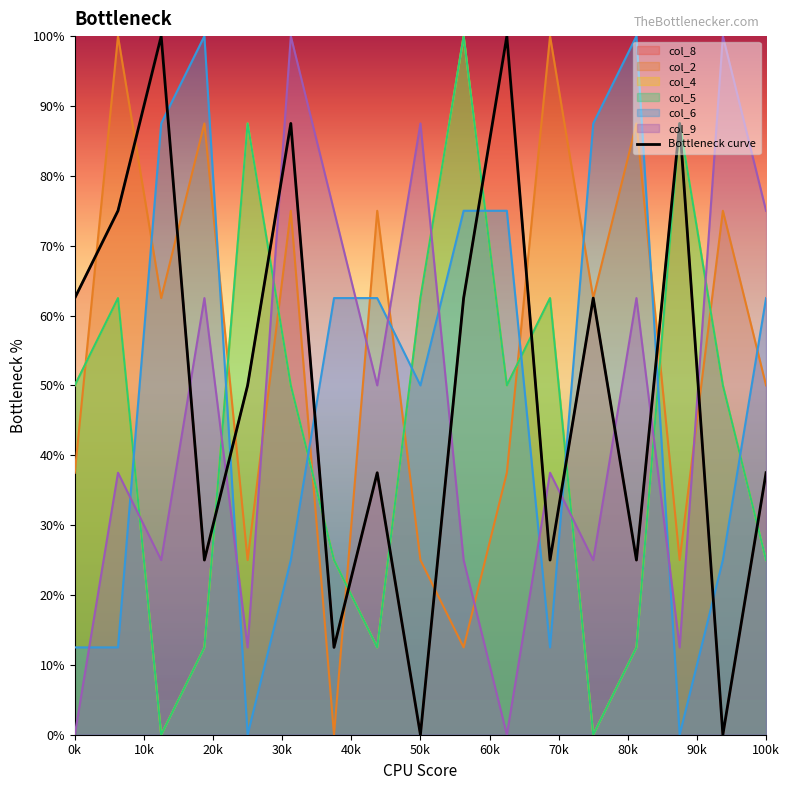

How many data points in col_6 are less than 62?

8